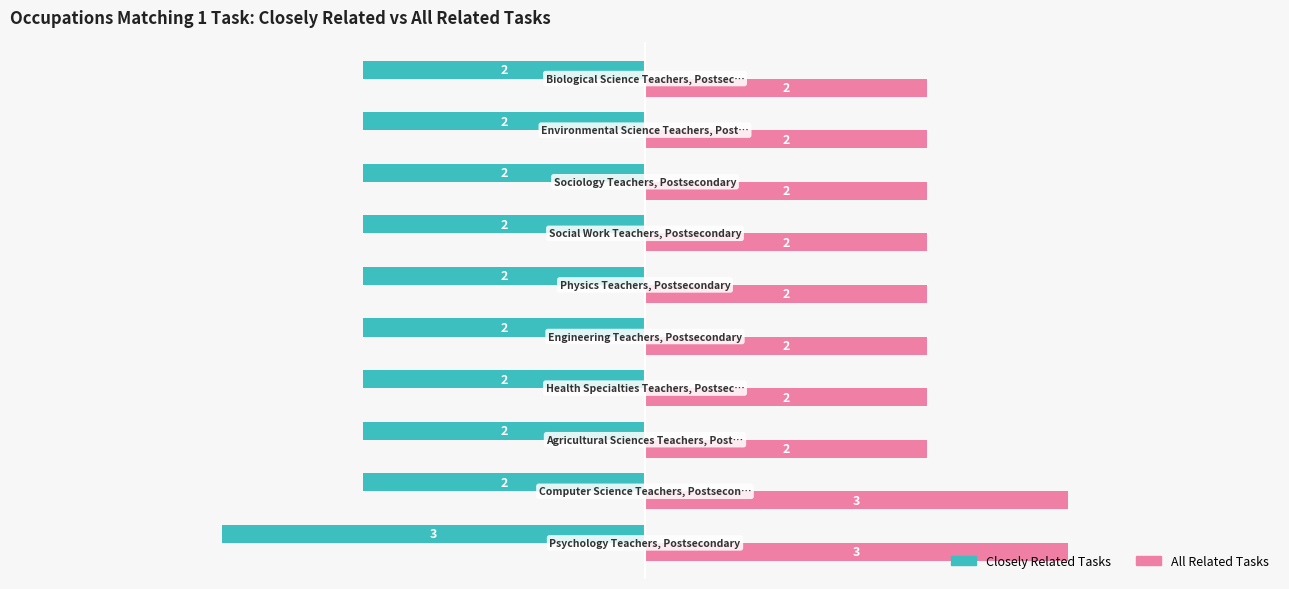

What is the maximum value shown in the chart?

3